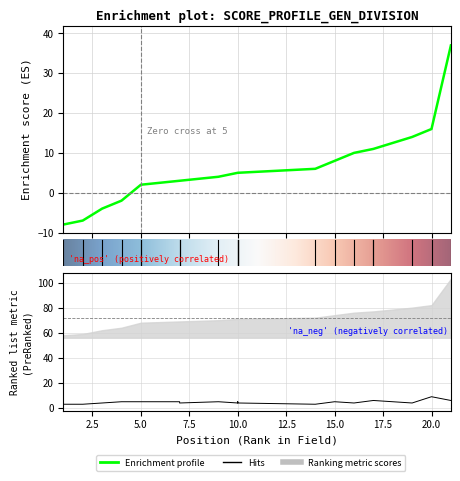

Is it true that hole_1 equals 9 at 4?

False